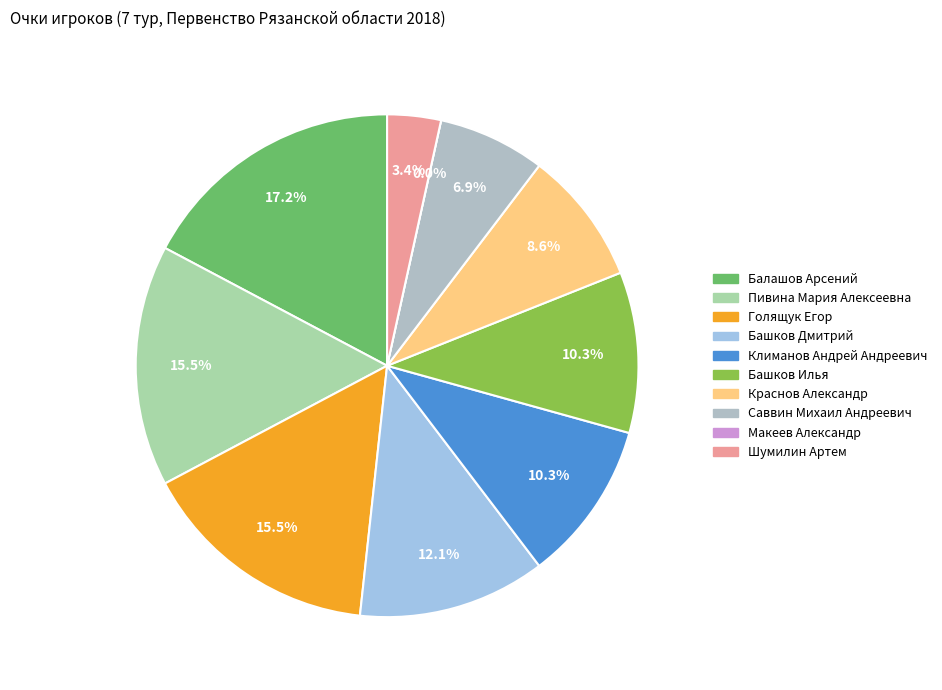

True or false: Балашов Арсений accounts for 5% of the total.

False